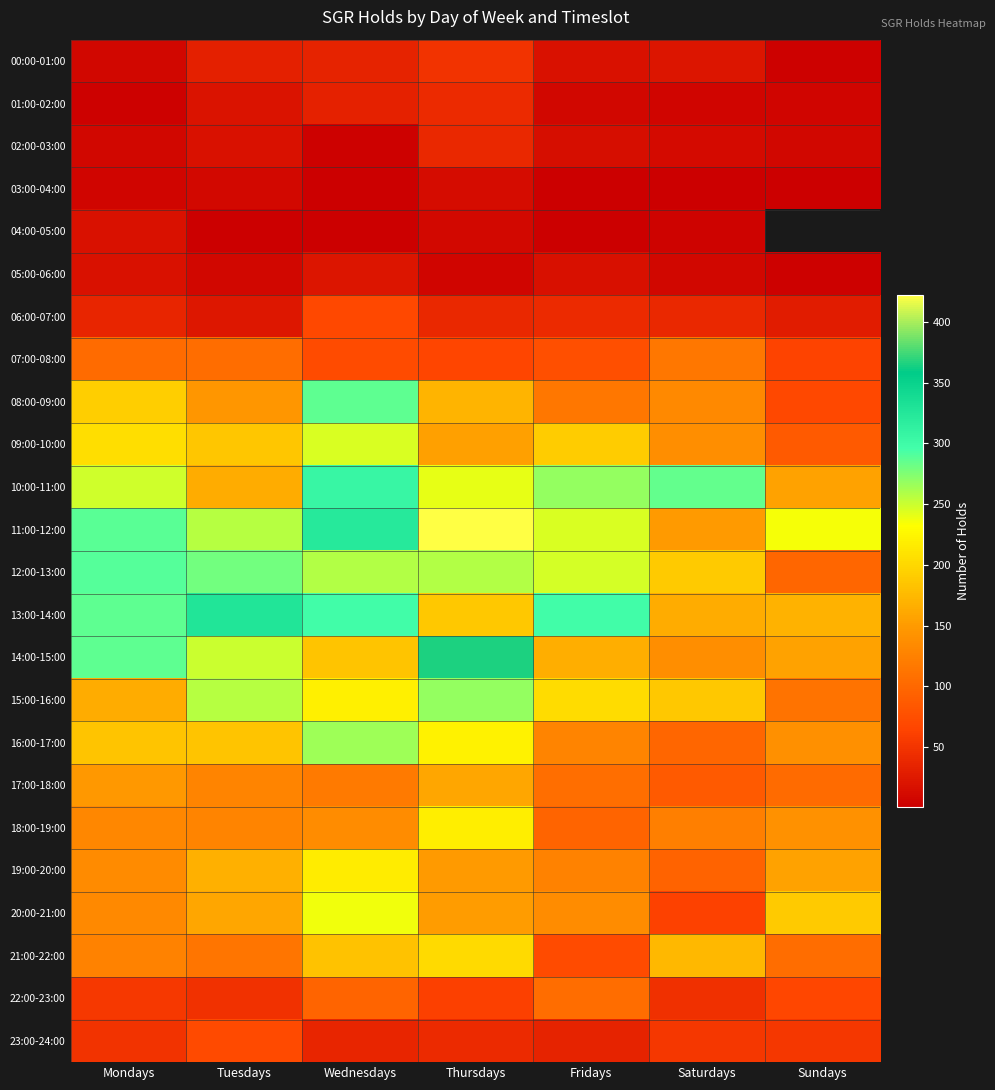

List the labels in order of 22:00-23:00 value, largest first.

Fridays, Wednesdays, Sundays, Thursdays, Mondays, Tuesdays, Saturdays